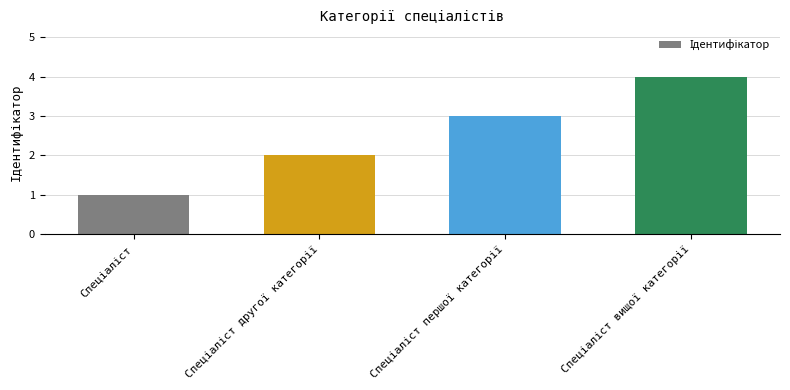

What is the value of the 1st bar from the left?

1